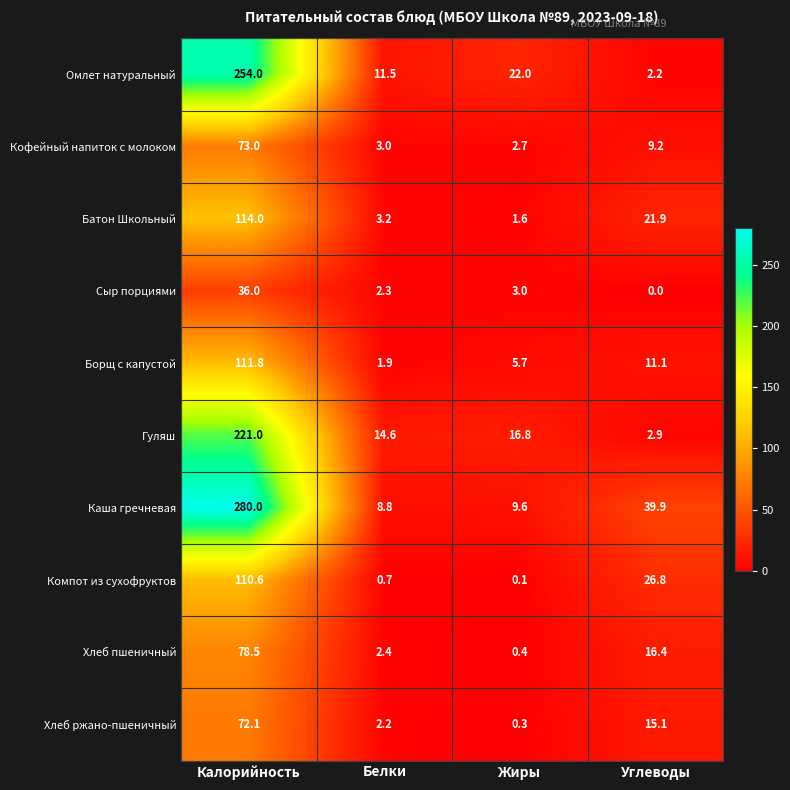

True or false: Кофейный напиток с молоком has a value of 9.2 at Углеводы.

True